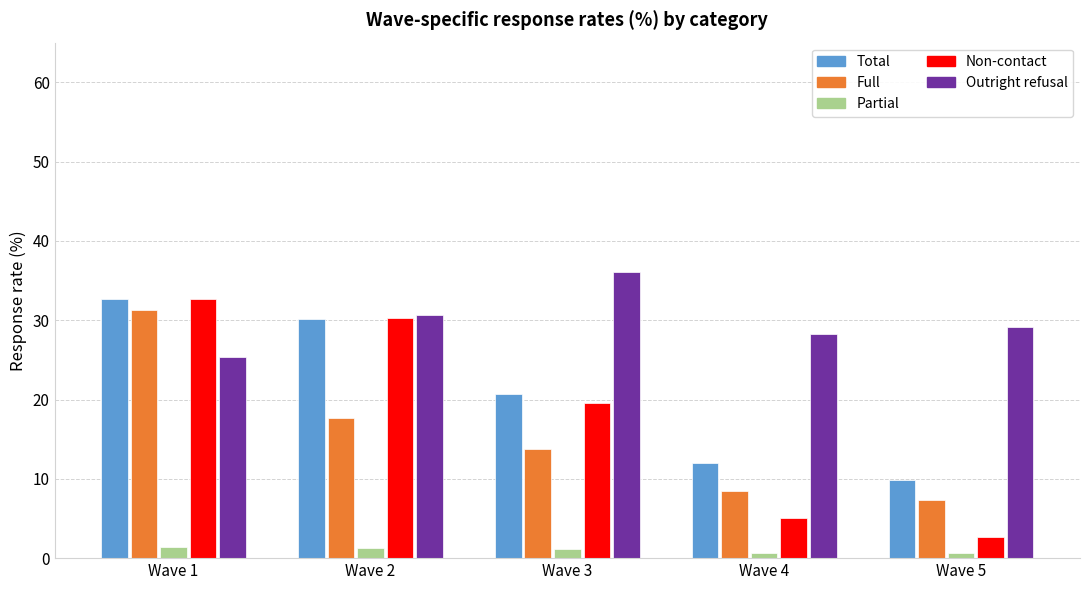

Which category has the highest value in the Non-contact series?

Wave 1